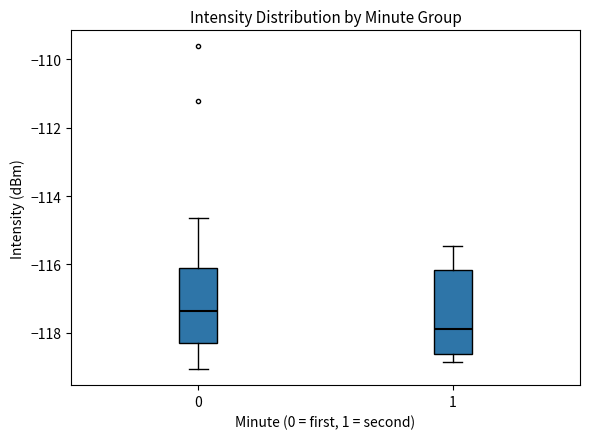

Where does the lower whisker of the box at x = 1 end on the y-axis? The values are not printed on the chart, so give them approximately, as read against the axis.

-118.8